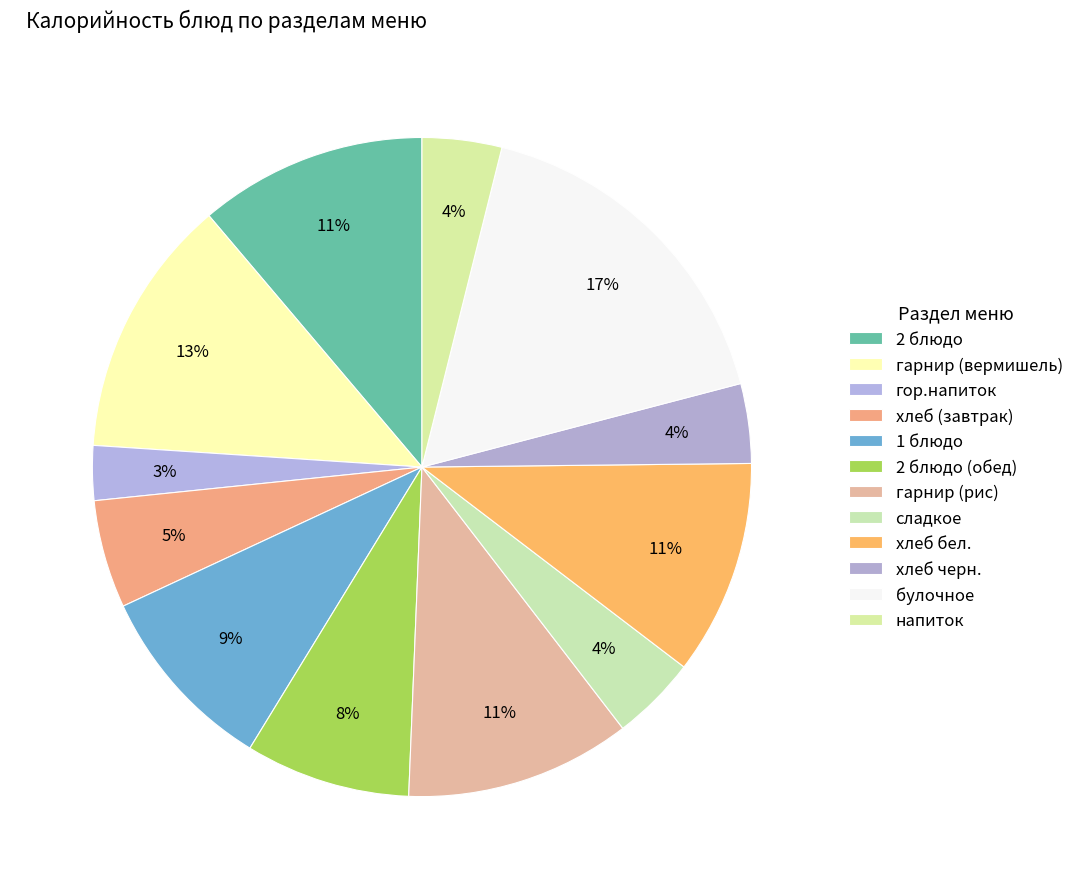

Does хлеб (завтрак) represent more than half of the total?

No